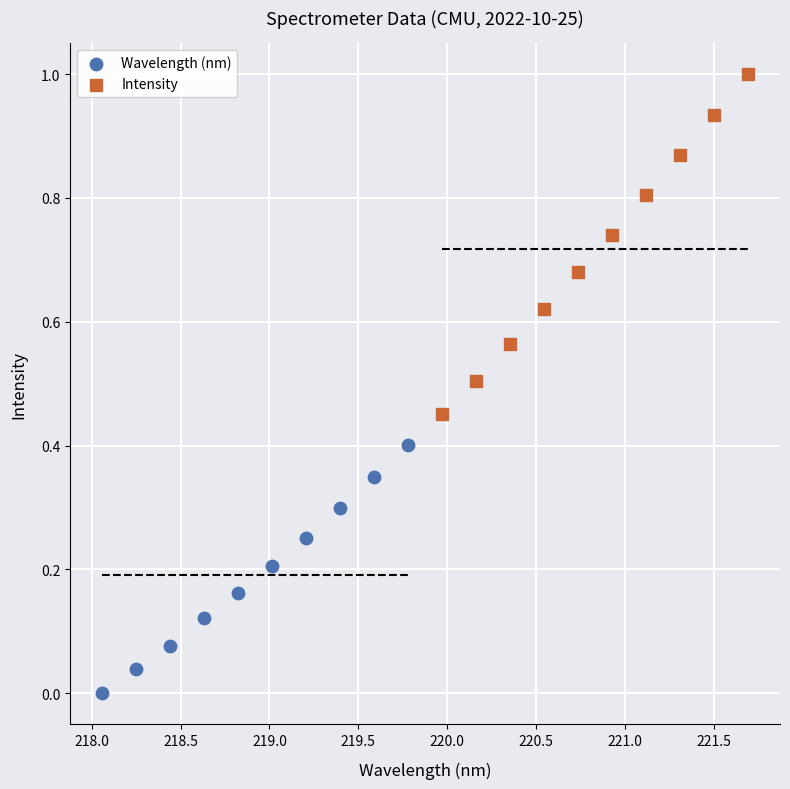

What are all the series names shown in the legend?

Wavelength (nm), Intensity